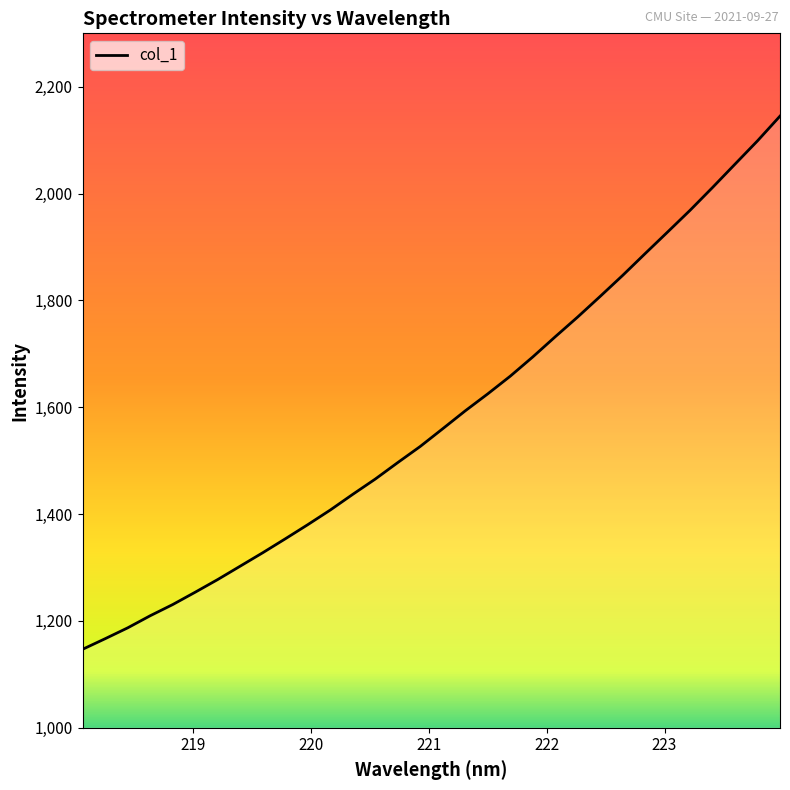

What is the smallest value displayed?

1147.0